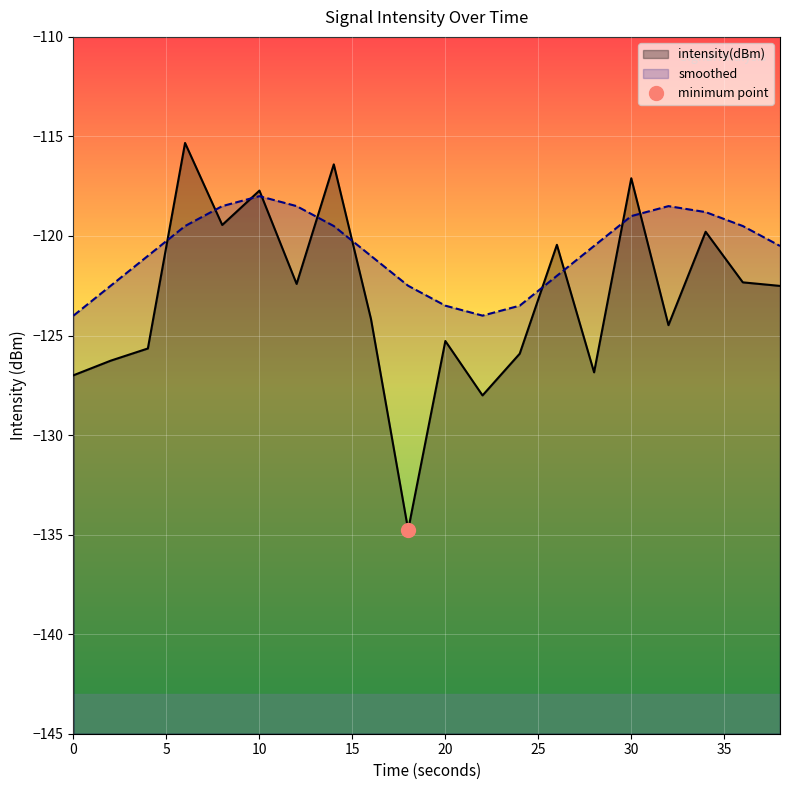

What is the spread (max minus min) of values at 32?

6.0